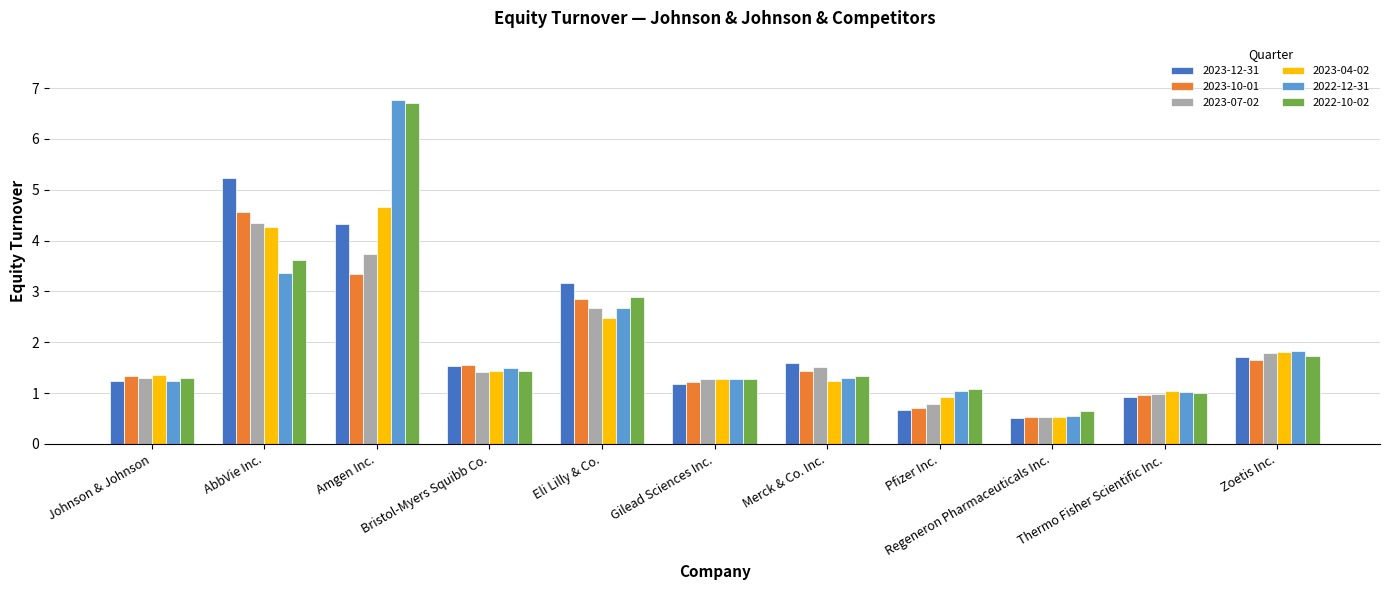

What is the minimum value for 2023-07-02?

0.5